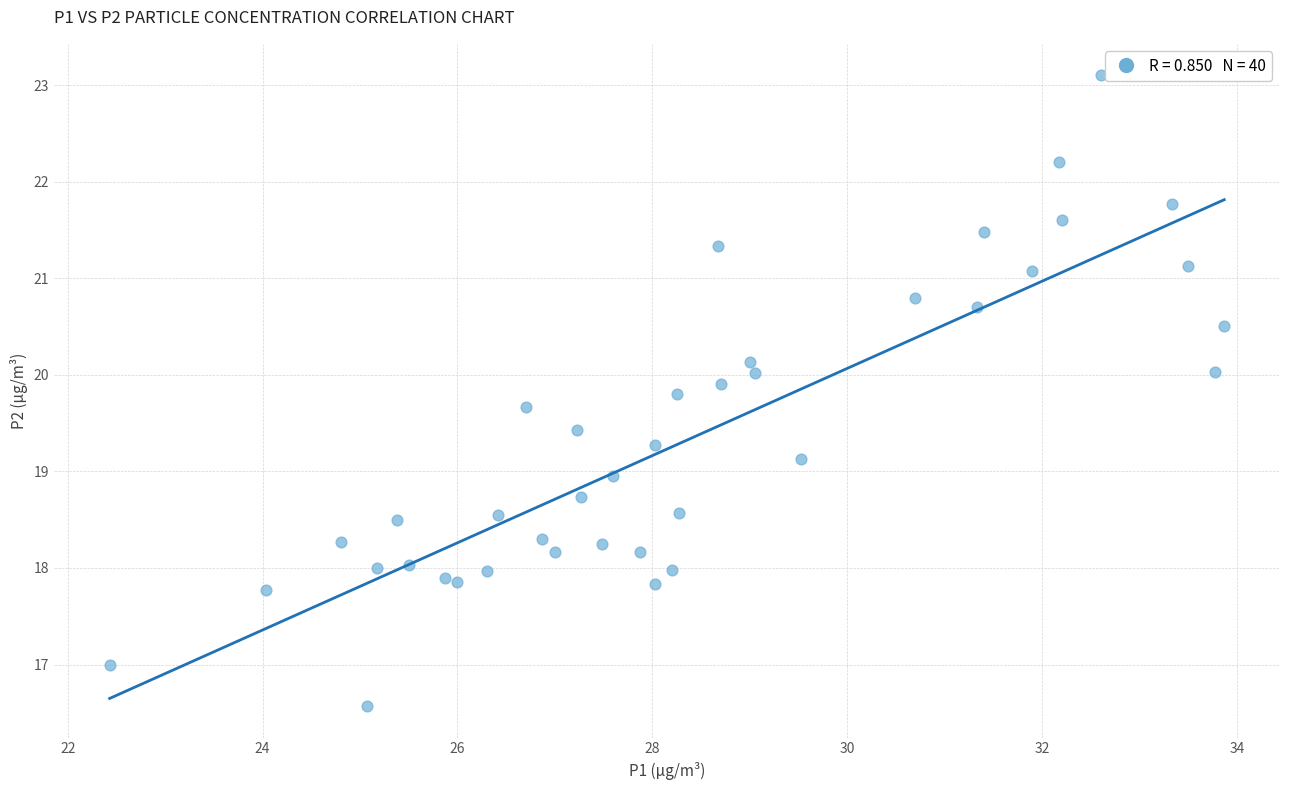

What is the range of X values (max minus min)?

11.4